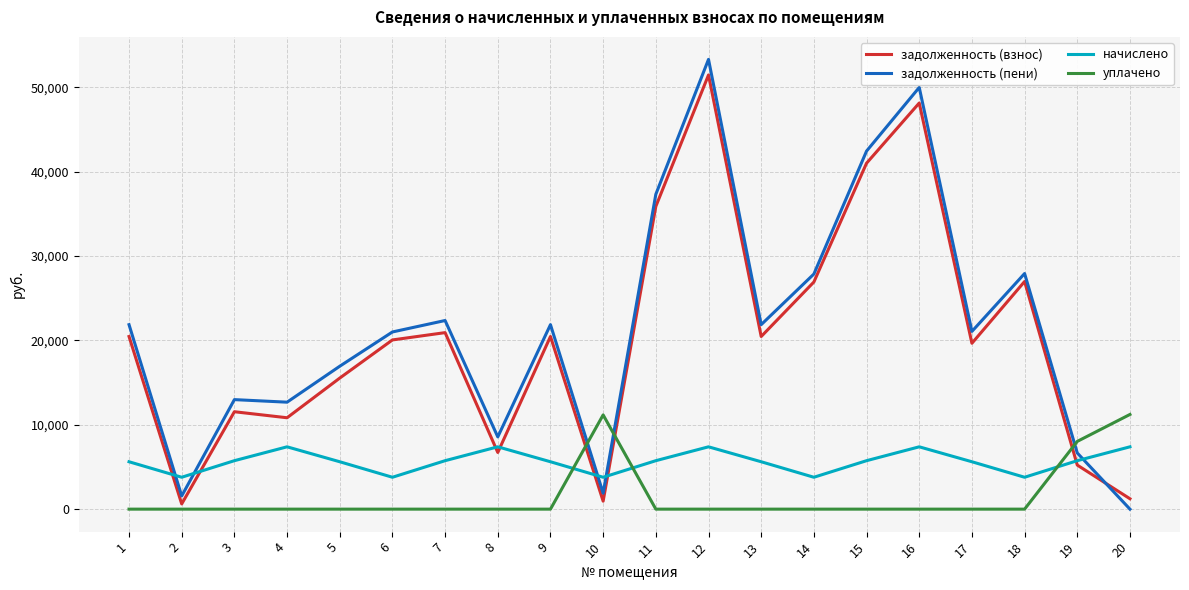

What is the greatest value displayed?

53311.2